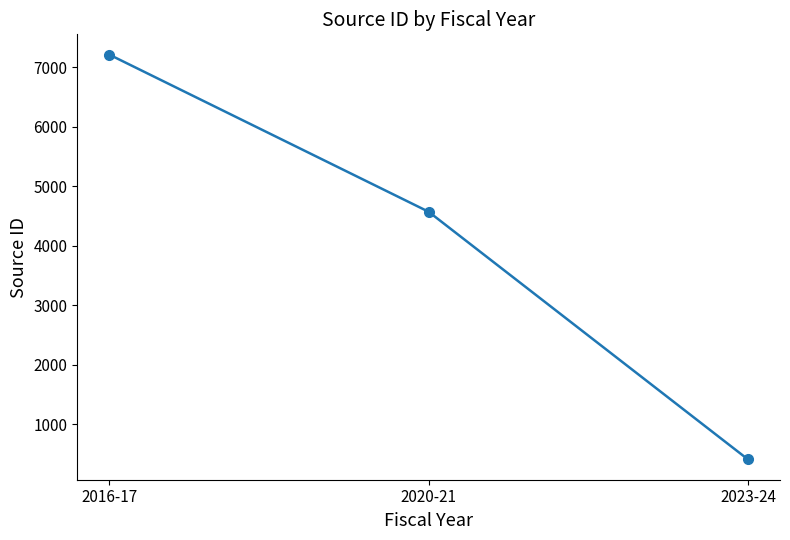

What is the sum of the values at 2020-21 and 2016-17?

11781